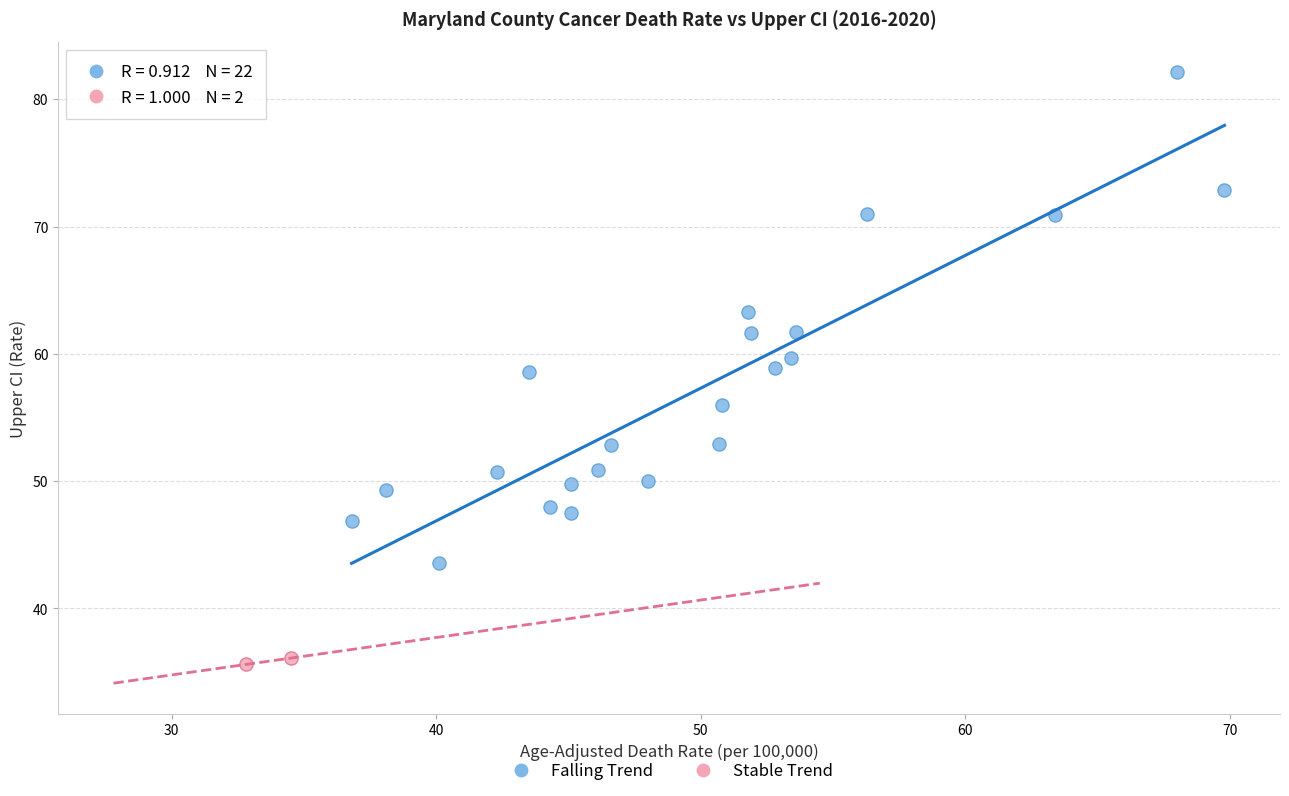

What are all the series names shown in the legend?

Falling Trend, Stable Trend